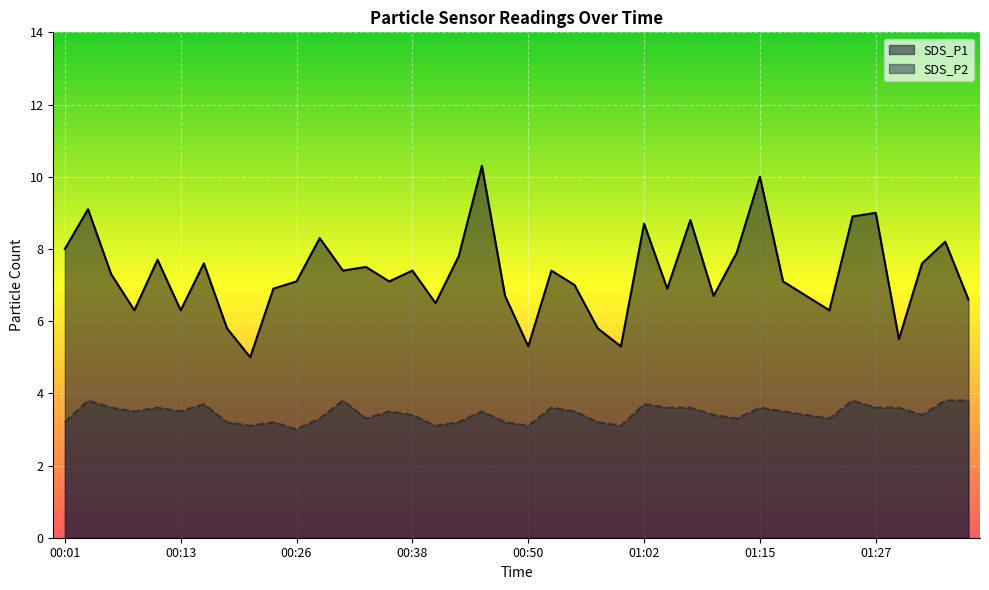

True or false: SDS_P1 and SDS_P2 cross at least once.

False